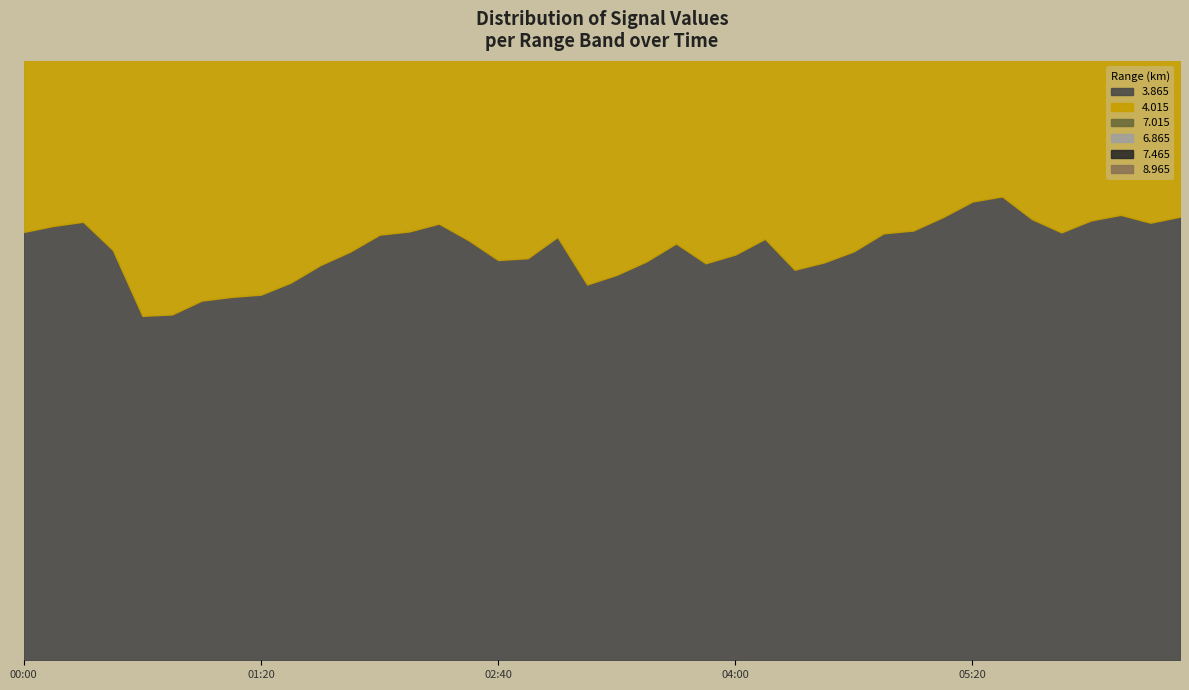

Where is the first local minimum for 6.865?

2003/05/13 00:10